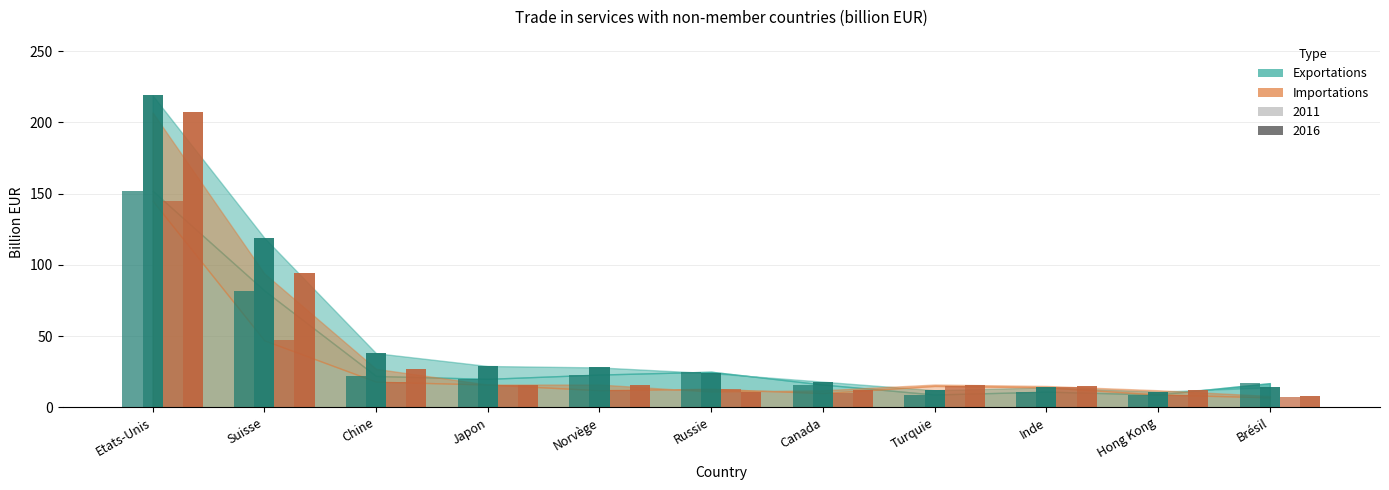

How many distinct data groups are displayed?

4